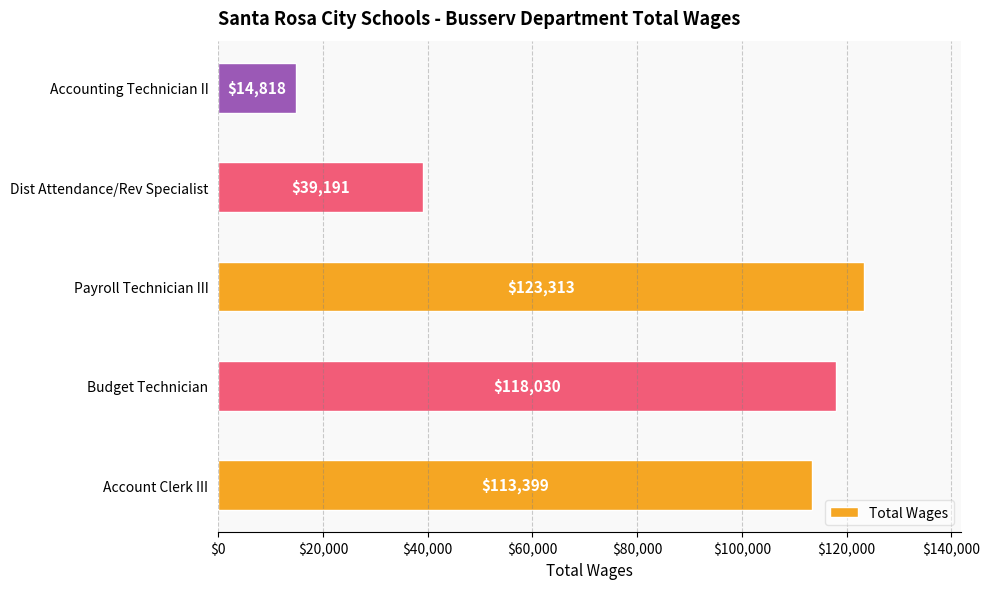

What is the maximum value shown in the chart?

123313